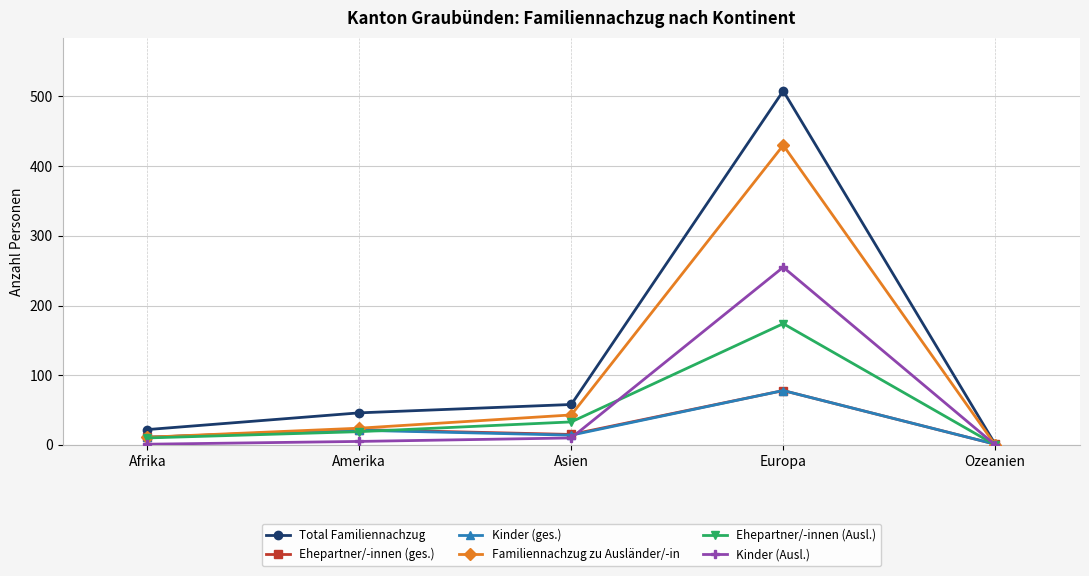

What is the difference between the second highest and minimum values in the Kinder (Ausl.) series?

10